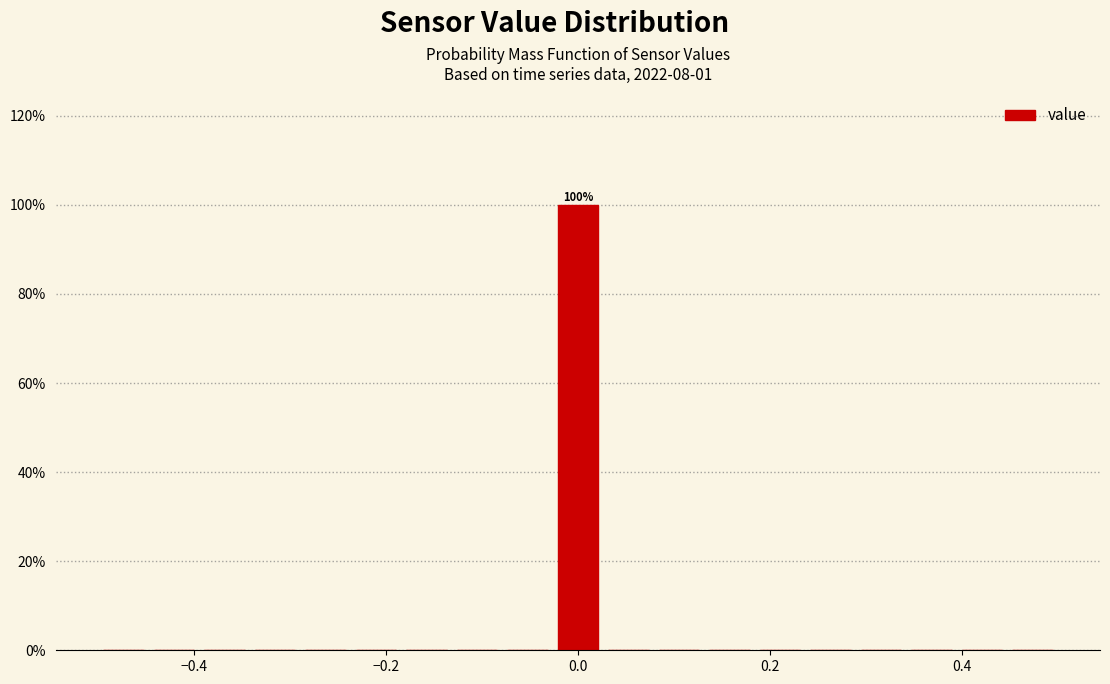

Around what value on the x-axis is the tallest bar? Give the approximate position of its centre, as read against the axis.

0.00